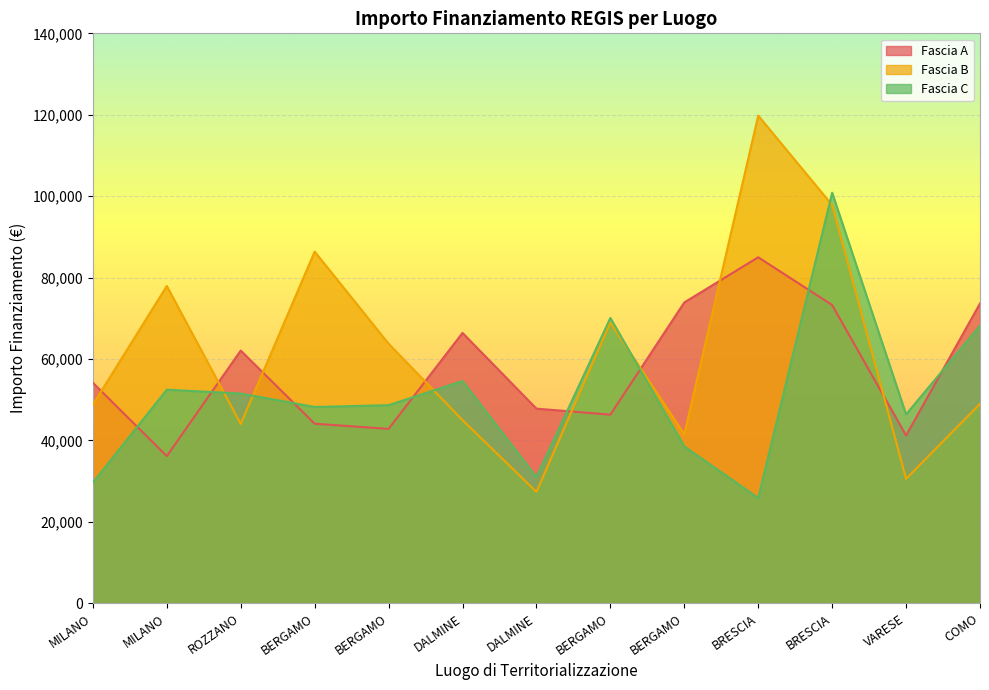

What is the average value of the Fascia C series?

51219.3